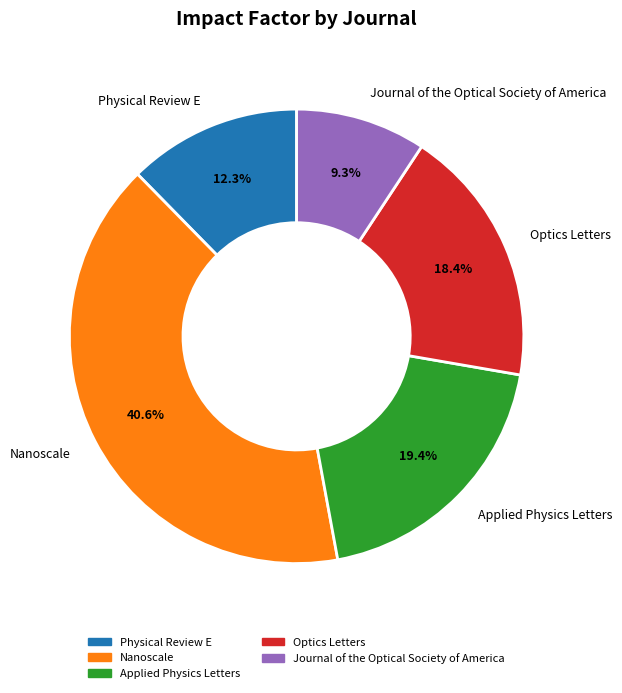

How many segments does this pie chart have?

5